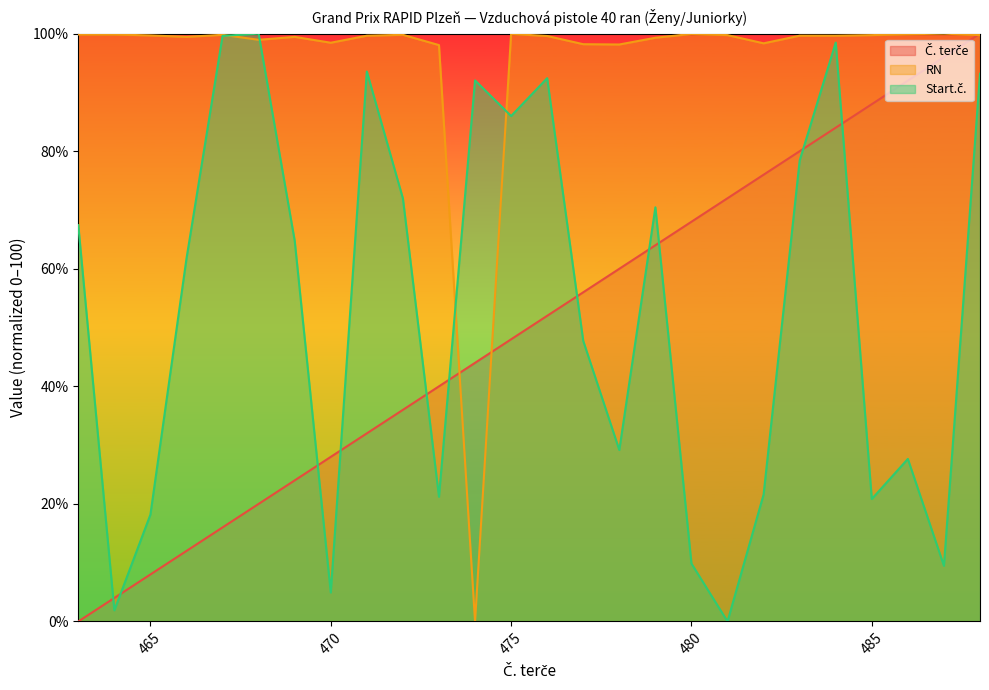

Reading left to right, what are all the values shown in this chart?

Č. terče: 0.0	4.0	8.0	12.0	16.0	20.0	24.0	28.0	32.0	36.0	40.0	44.0	48.0	52.0	56.0	60.0	64.0	68.0	72.0	76.0	80.0	84.0	88.0	92.0	96.0	100.0
RN: 99.9	99.9	99.7	99.5	99.8	99.0	99.5	98.5	99.7	99.8	98.1	0.0	100.0	99.6	98.2	98.2	99.3	100.0	99.8	98.4	99.7	99.7	99.8	99.9	100.0	99.8
Start.č.: 67.4	1.9	18.2	61.7	99.6	100.0	64.8	4.9	93.6	72.0	21.2	92.0	86.0	92.4	47.7	29.2	70.5	9.8	0.0	21.6	78.4	98.5	20.8	27.7	9.5	93.2